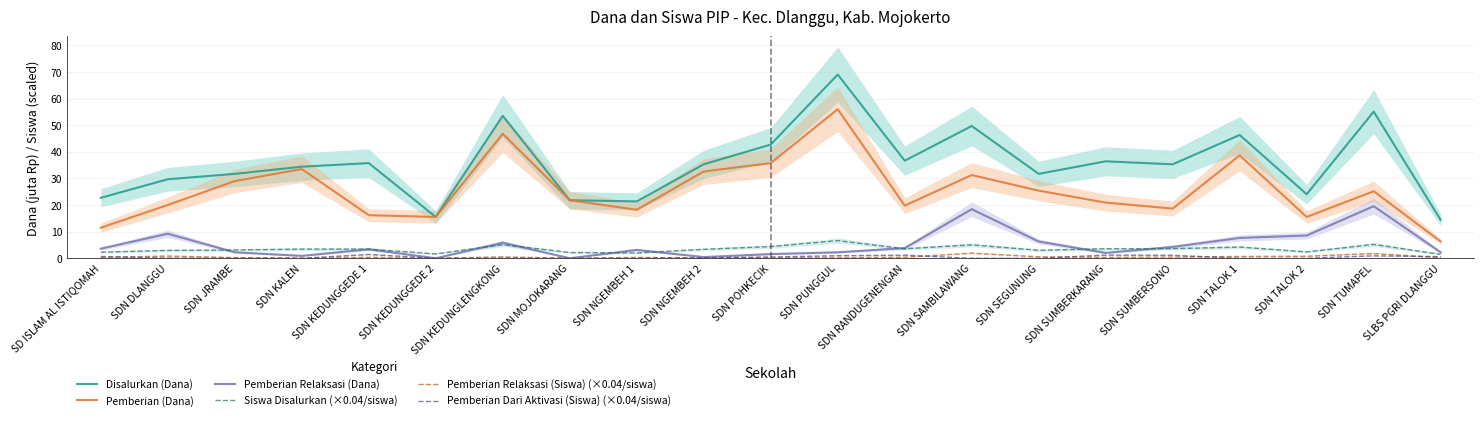

What is the approximate value of Pemberian (Dana) at SDN TUMAPEL?

25.2